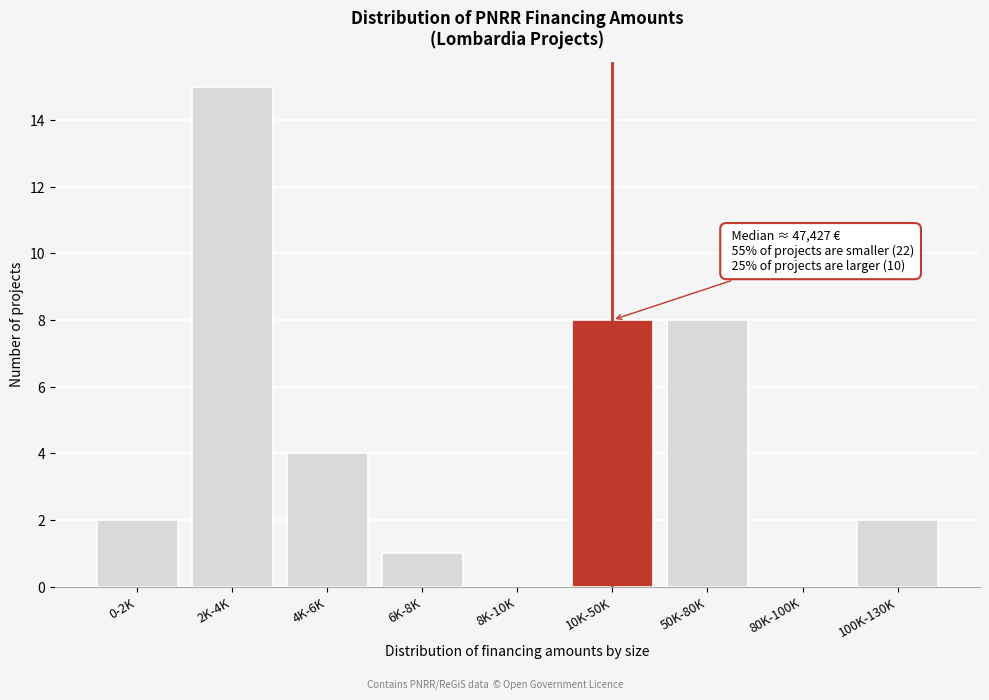

Reading left to right, what are all the values shown in this chart?

0-2K=2	2K-4K=15	4K-6K=4	6K-8K=1	8K-10K=0	10K-50K=8	50K-80K=8	80K-100K=0	100K-130K=2